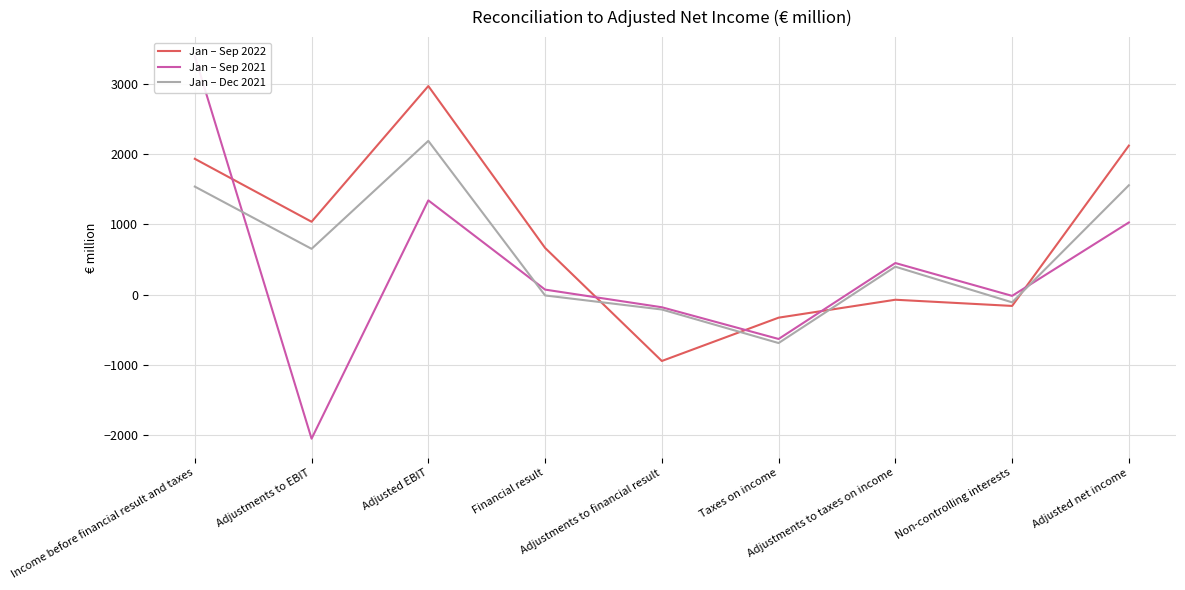

How many negative values does the Jan – Sep 2021 series have?

4